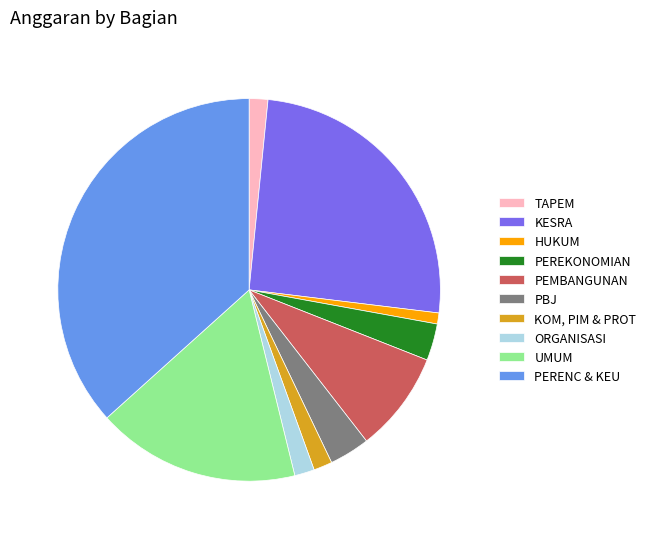

True or false: PBJ accounts for 3% of the total.

True